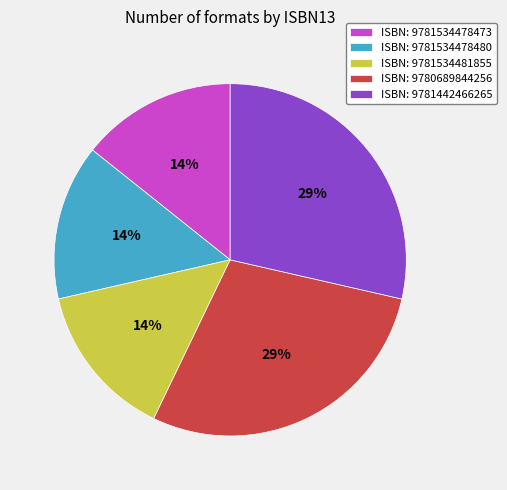

To the nearest percent, what percentage of the pie is ISBN: 9780689844256?

29%